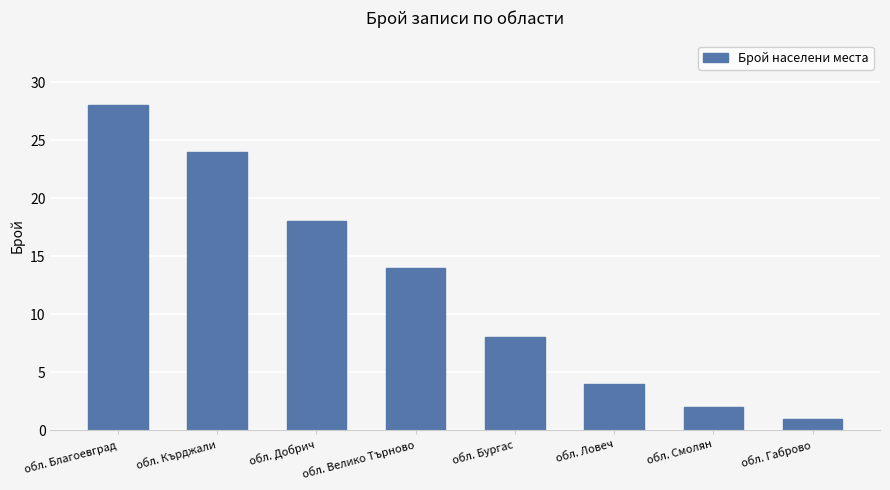

List the labels in order of value, largest first.

обл. Благоевград, обл. Кърджали, обл. Добрич, обл. Велико Търново, обл. Бургас, обл. Ловеч, обл. Смолян, обл. Габрово